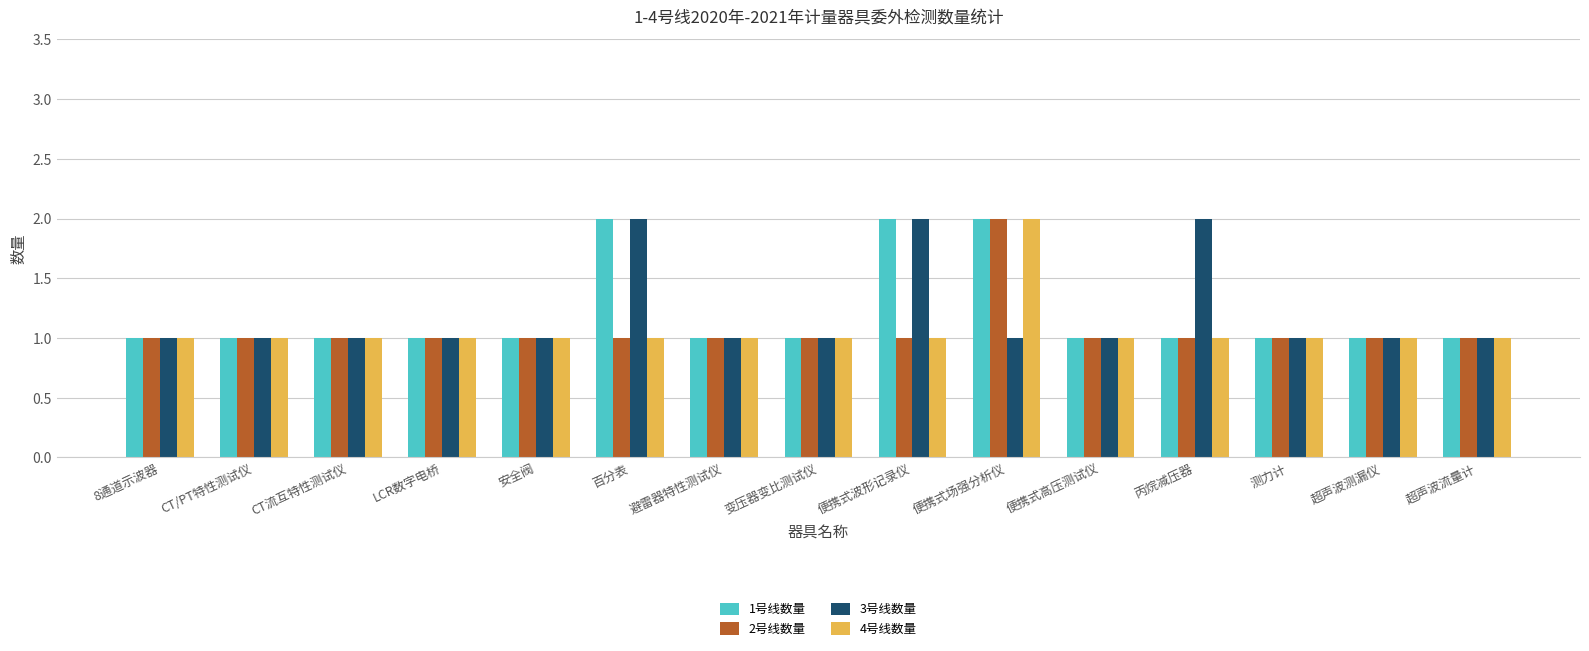

What is the total value across all series at 变压器变比测试仪?

4